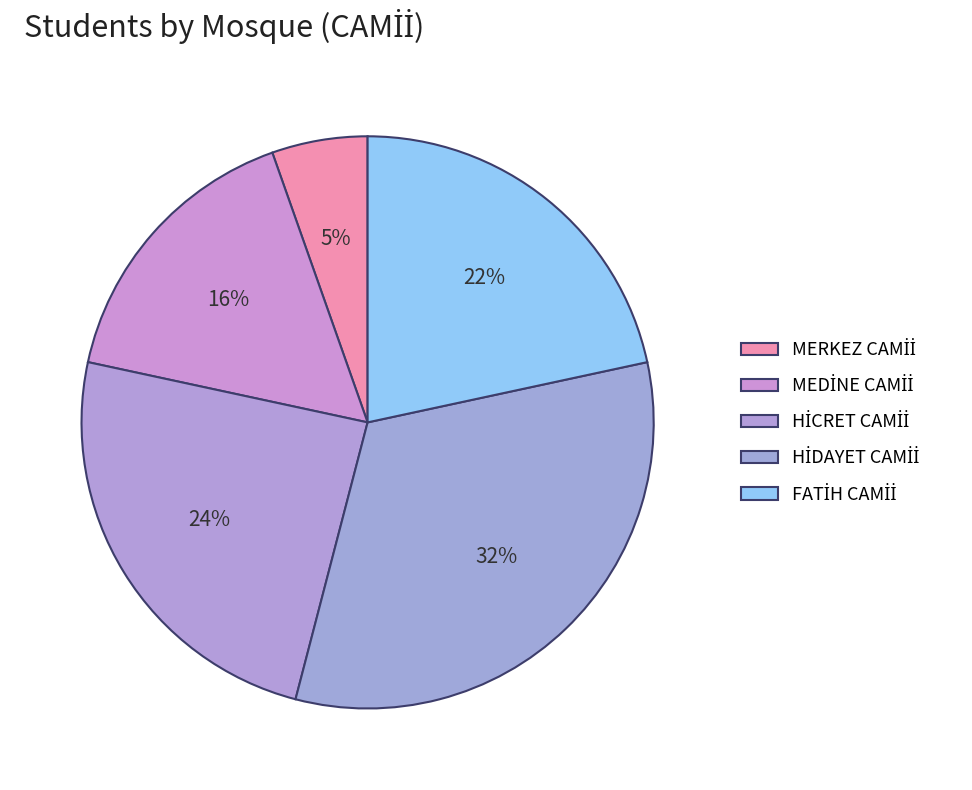

To the nearest percent, what percentage of the pie is HİDAYET CAMİİ?

32%